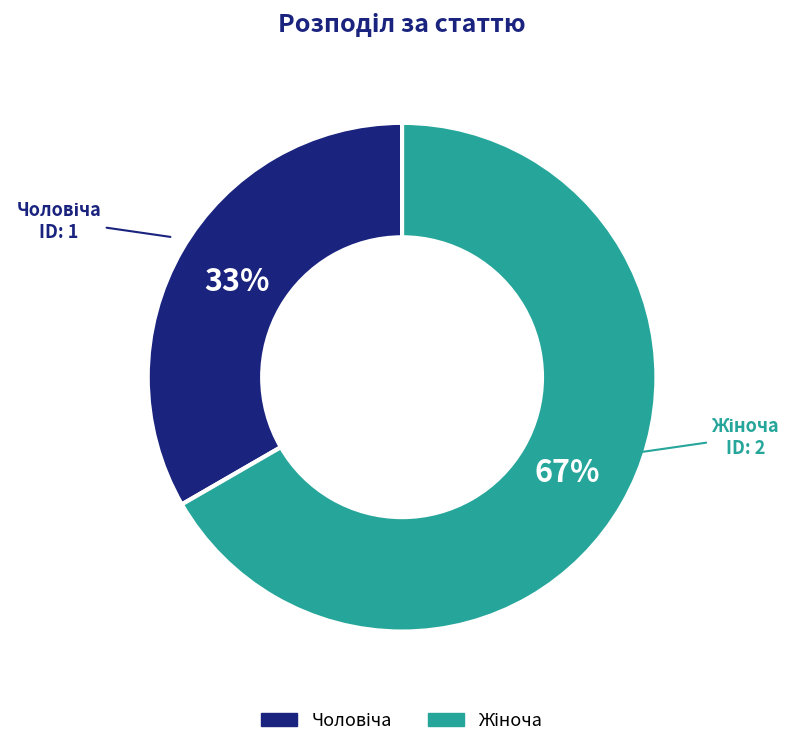

Is there a majority slice in this chart?

Yes